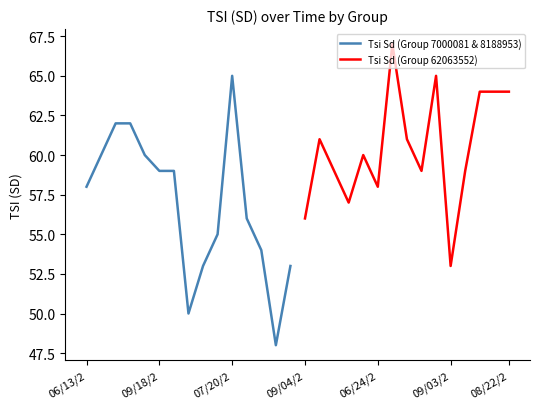

How many lines are shown in the chart?

2